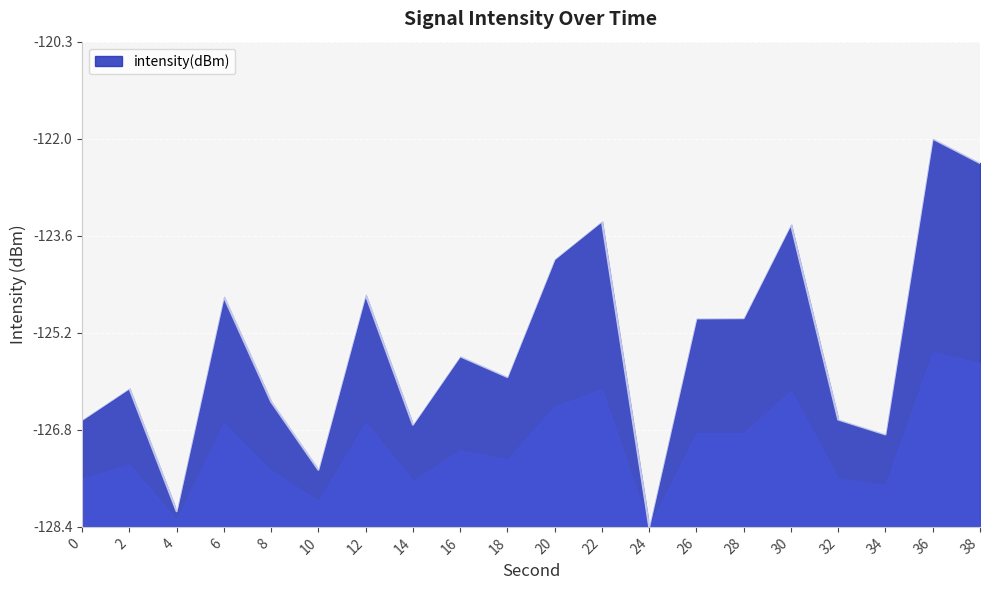

Does the chart display data point markers on the line(s)?

No